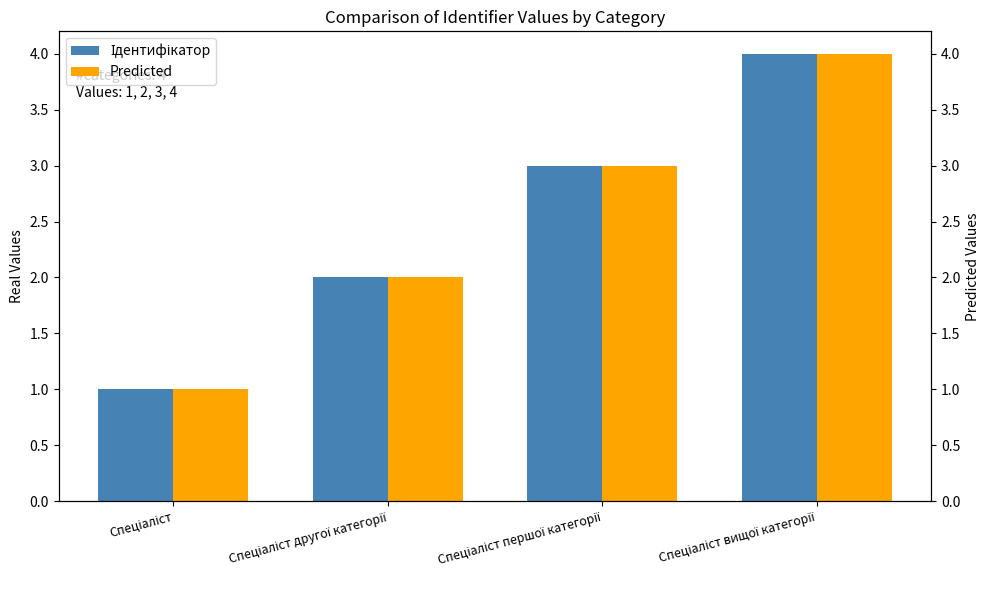

Where is Predicted nearest to the value 2?

Спеціаліст другої категорії